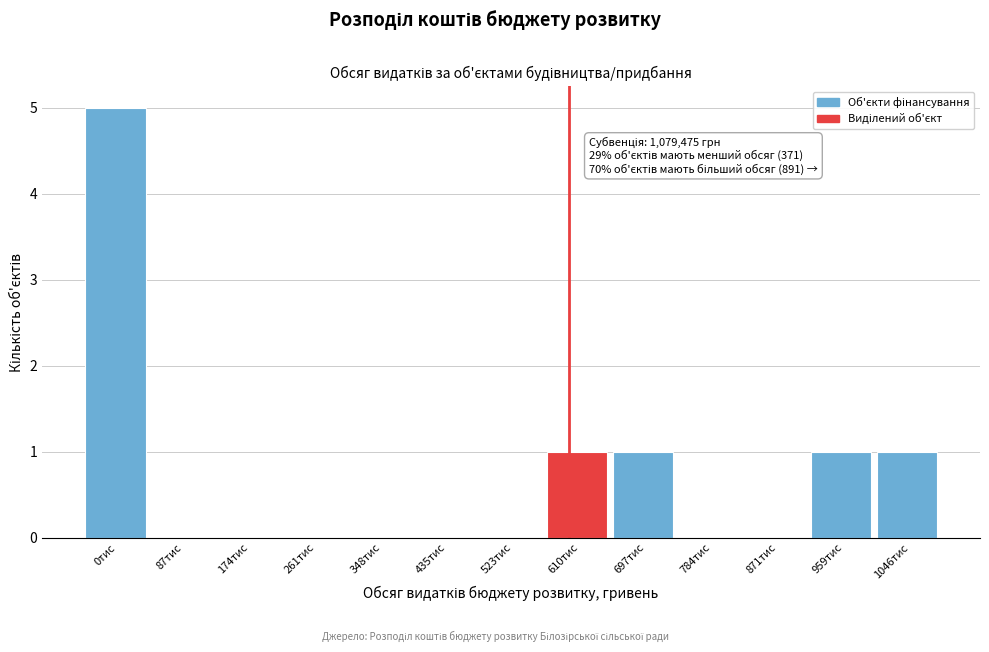

Reading left to right, what are all the values shown in this chart?

0тис=5	87тис=0	174тис=0	261тис=0	348тис=0	435тис=0	523тис=0	610тис=1	697тис=1	784тис=0	871тис=0	959тис=1	1046тис=1